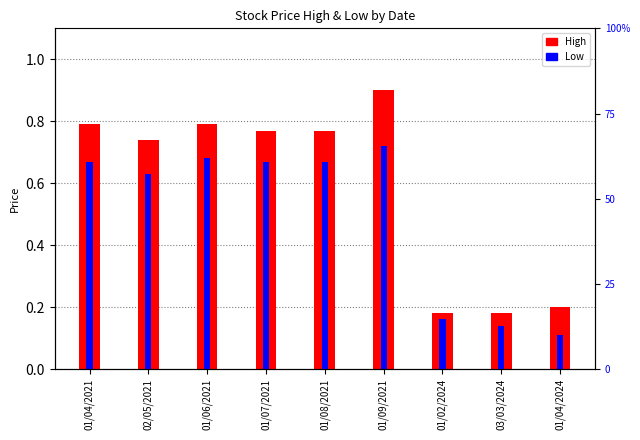

What is the sum of the Low values at 02/05/2021 and 01/04/2024?

0.7